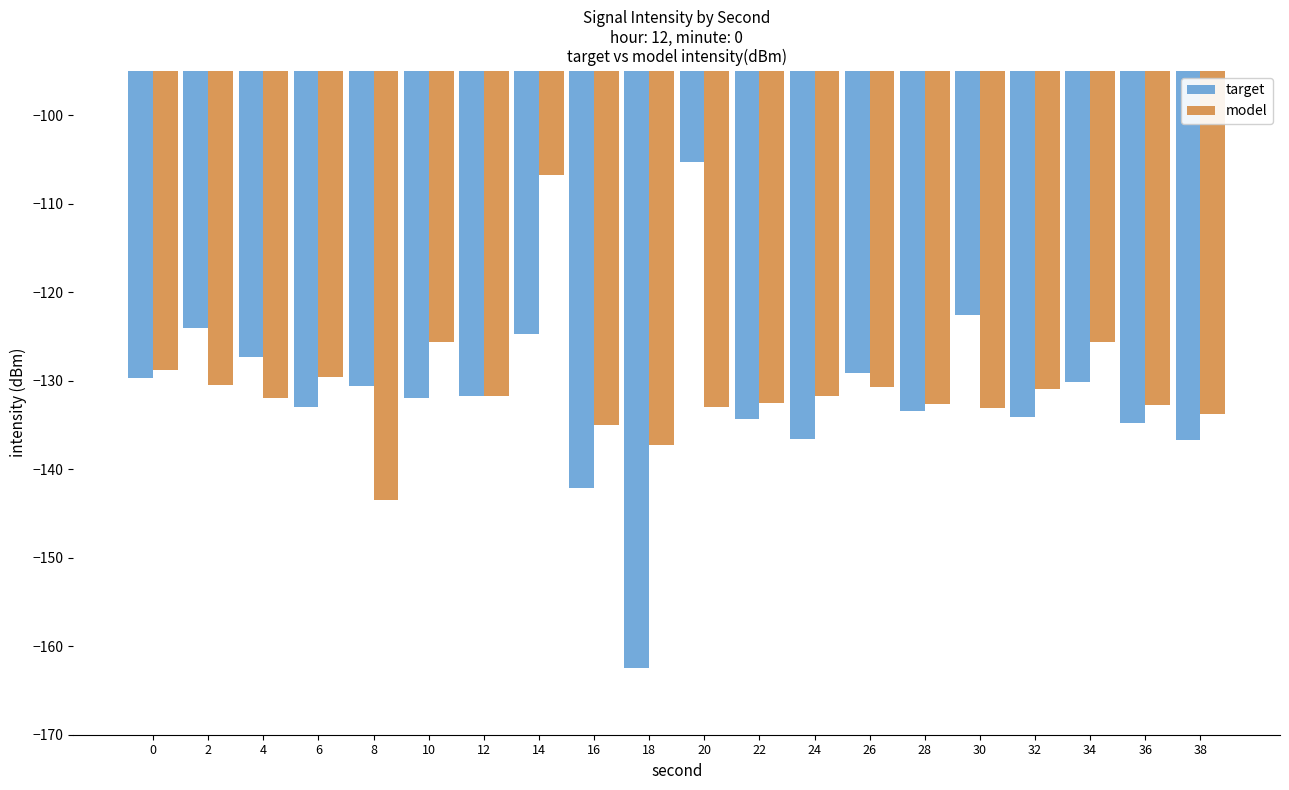

How many data points does each series have?

20